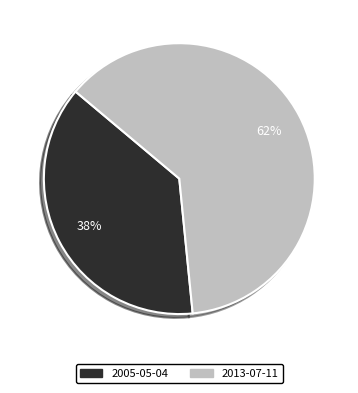

Is the sum of 2005-05-04 and 2013-07-11 greater than half?

Yes